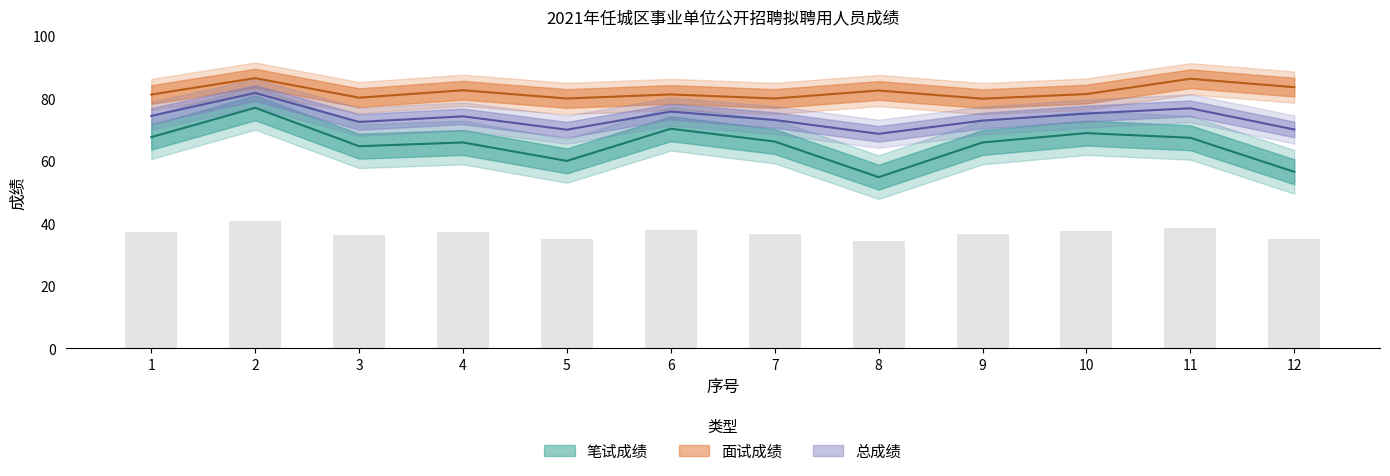

How many data points in 面试成绩 are less than 81?

4